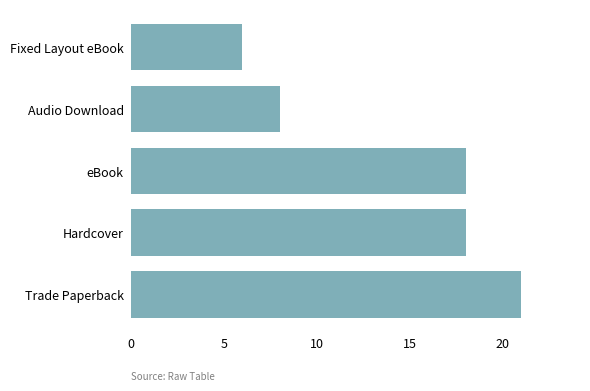

Reading bottom to top, transcribe all the data shown in this chart.

21	18	18	8	6